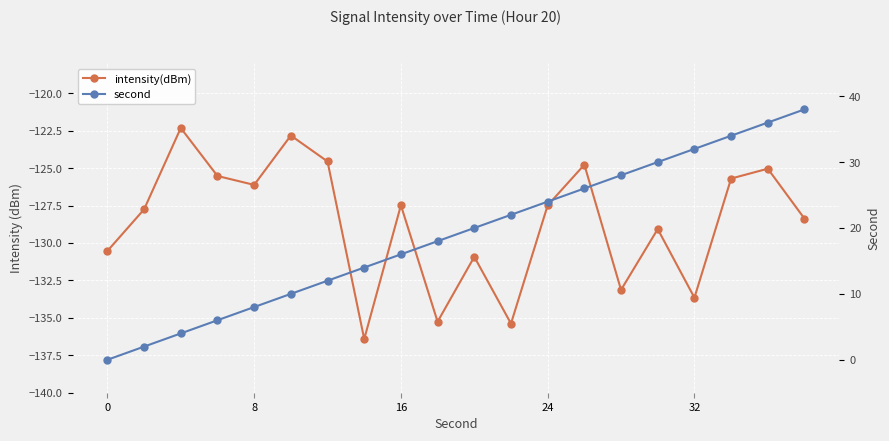

True or false: intensity(dBm) and second cross at least once.

False